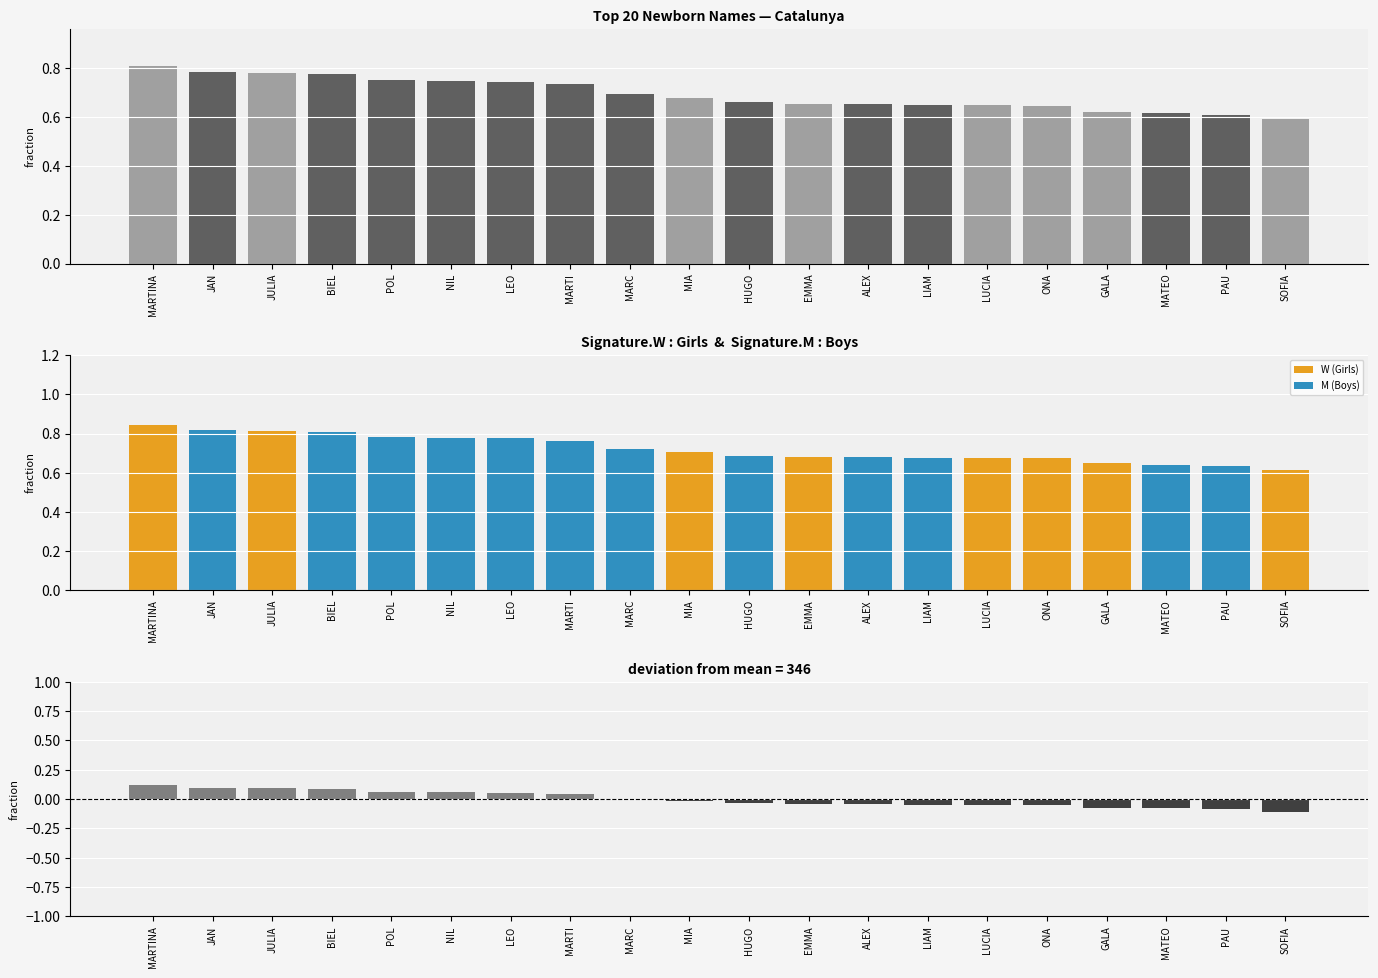

What is the label of the 1st bar from the left?

MARTINA